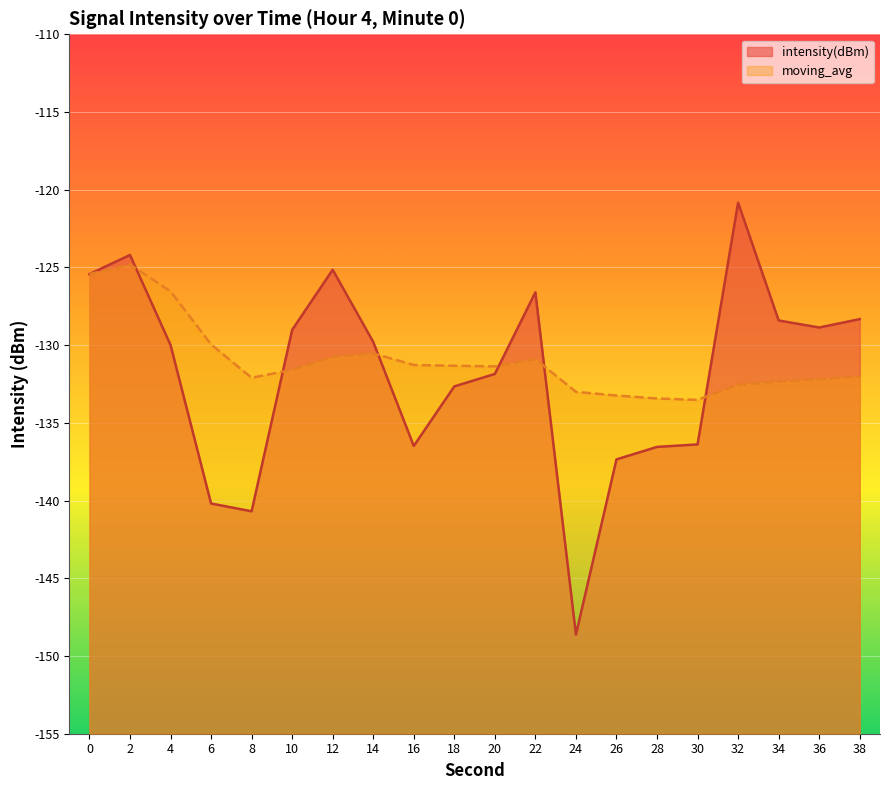

Does the chart display data point markers on the line(s)?

No